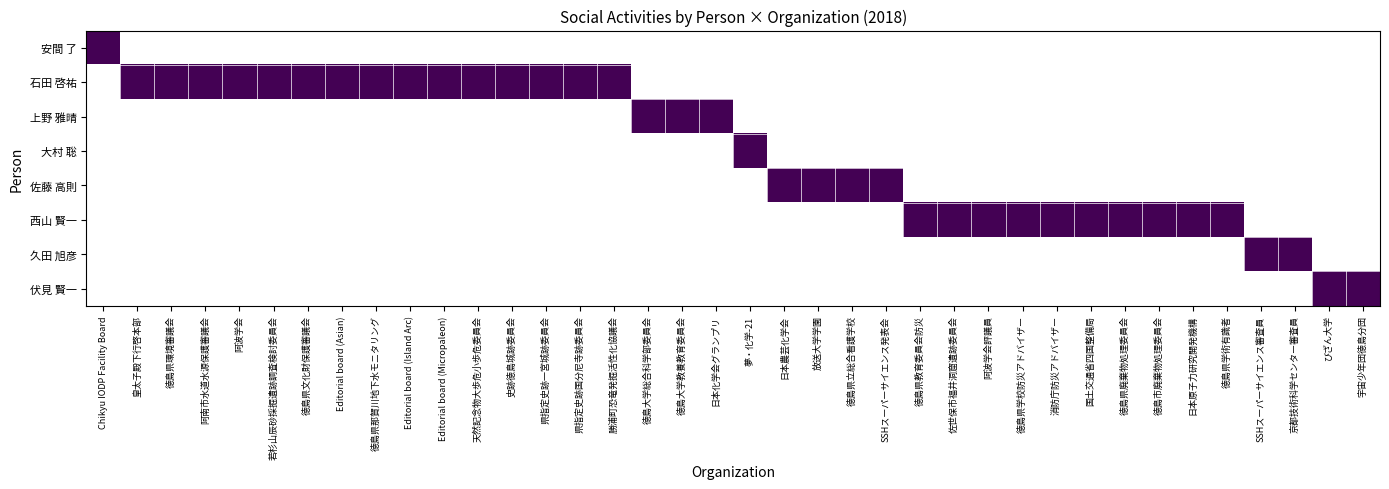

Rank the series at 11 from lowest to highest value.

安間 了, 上野 雅晴, 大村 聡, 佐藤 高則, 西山 賢一, 久田 旭彦, 伏見 賢一, 石田 啓祐